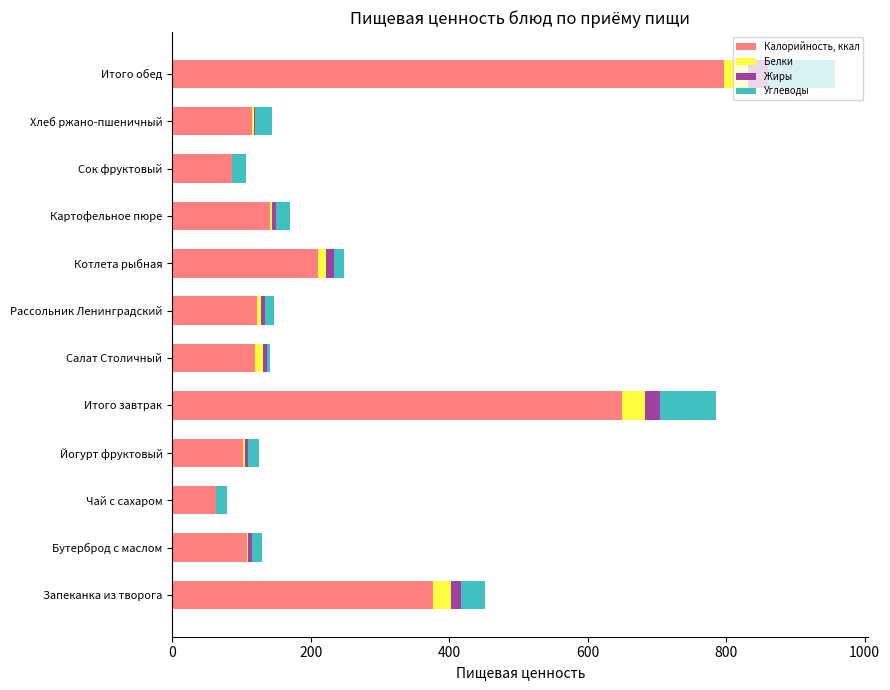

At which label does Калорийность, ккал reach its peak?

Итого обед